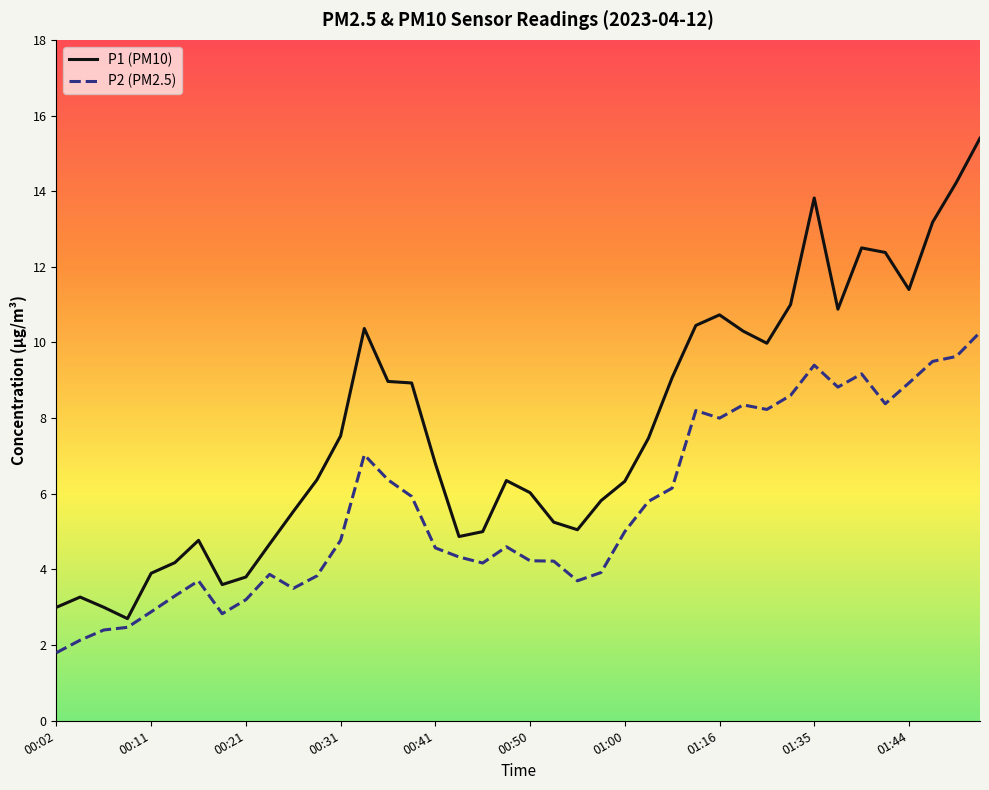

True or false: P1 (PM10) and P2 (PM2.5) cross at least once.

False